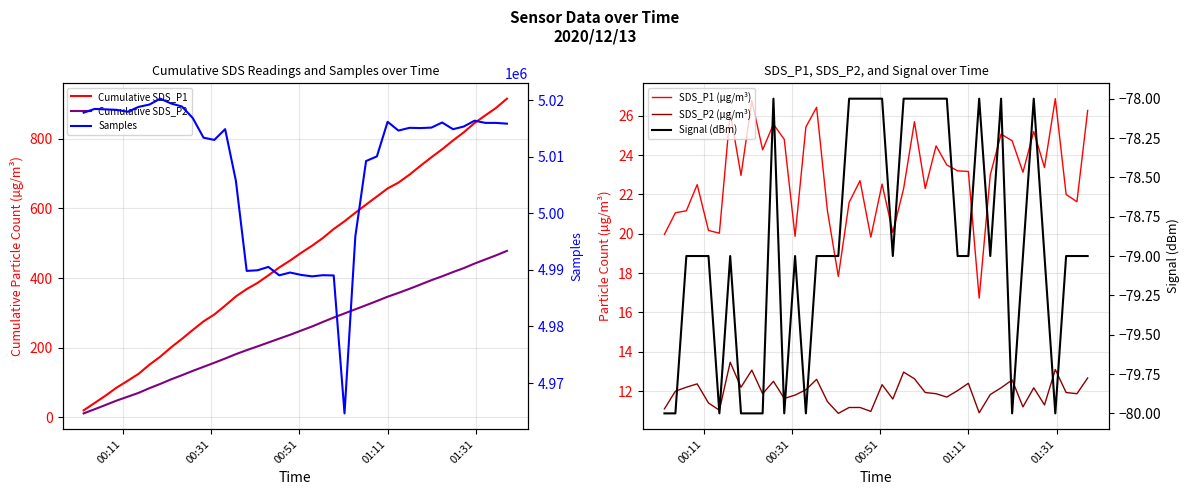

How many values in the Samples series exceed 5015090?

19